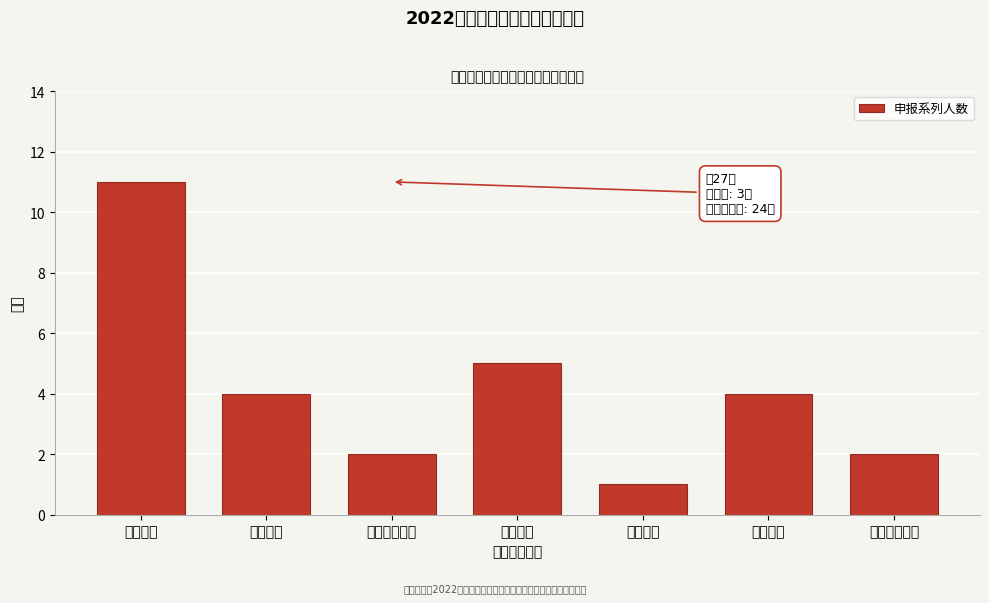

Reading left to right, extract all data points from this chart.

机械工程=11	冶金工程=4	生态环境工程=2	建设工程=5	石油化工=1	铁路工程=4	电子信息工程=2